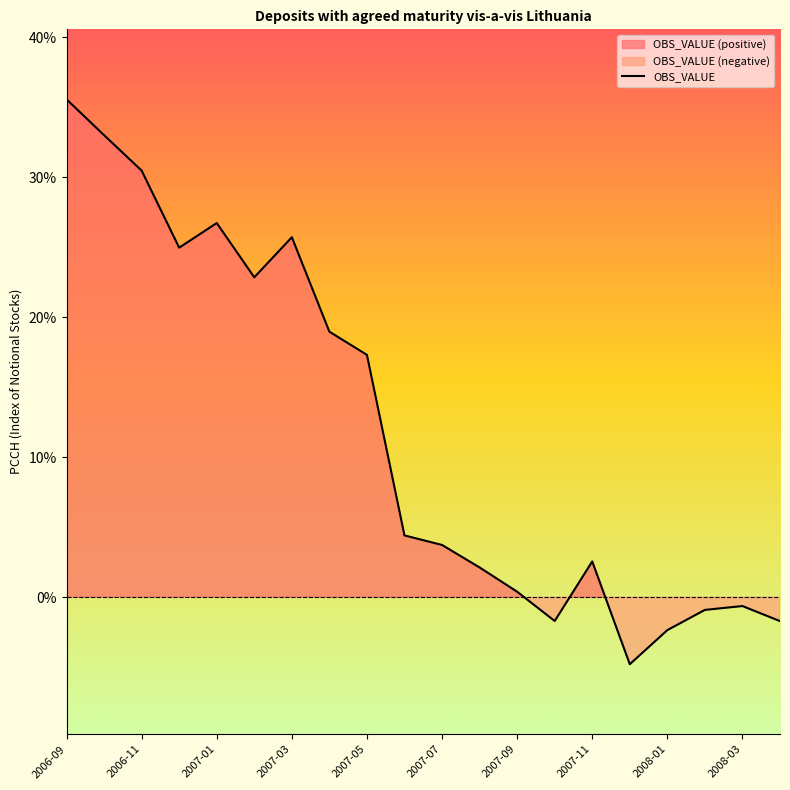

What is the minimum value shown in the chart?

-4.8